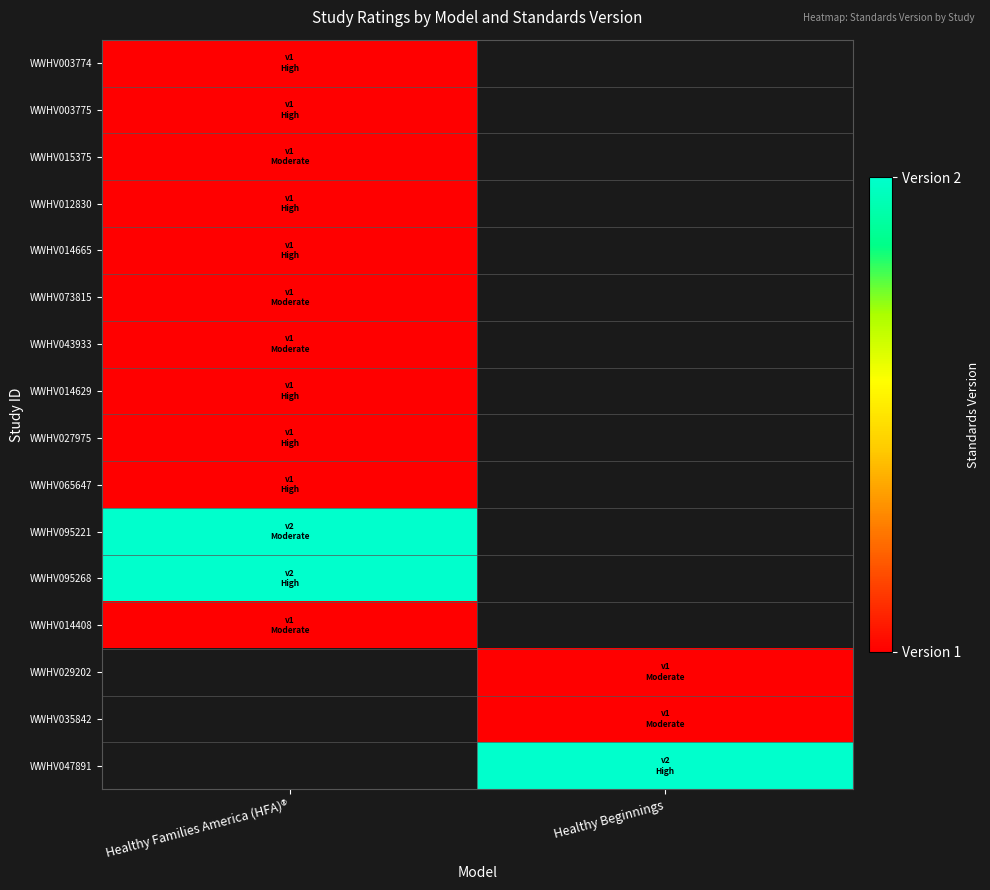

What is the difference between the highest and lowest values at Healthy Families America (HFA)®?

1.0